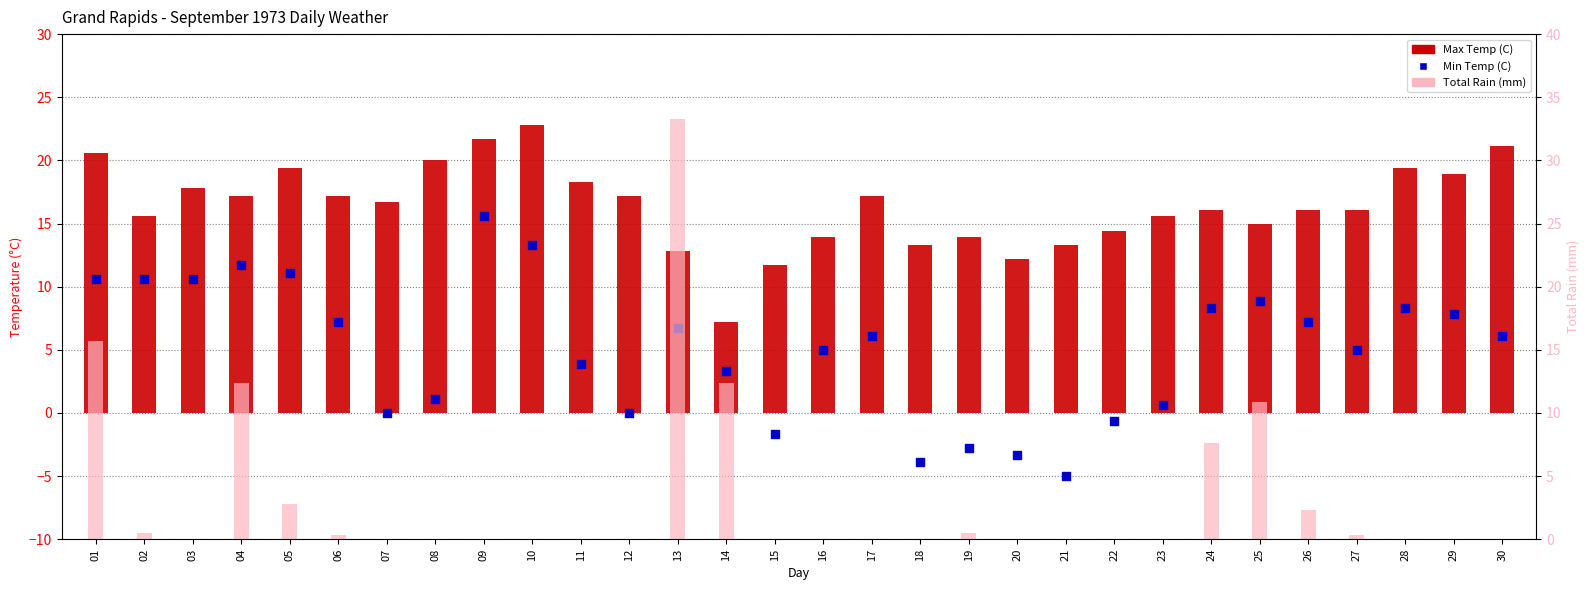

Is the value of Min Temp (C) at 06 greater than the value of Max Temp (C) at 22?

No